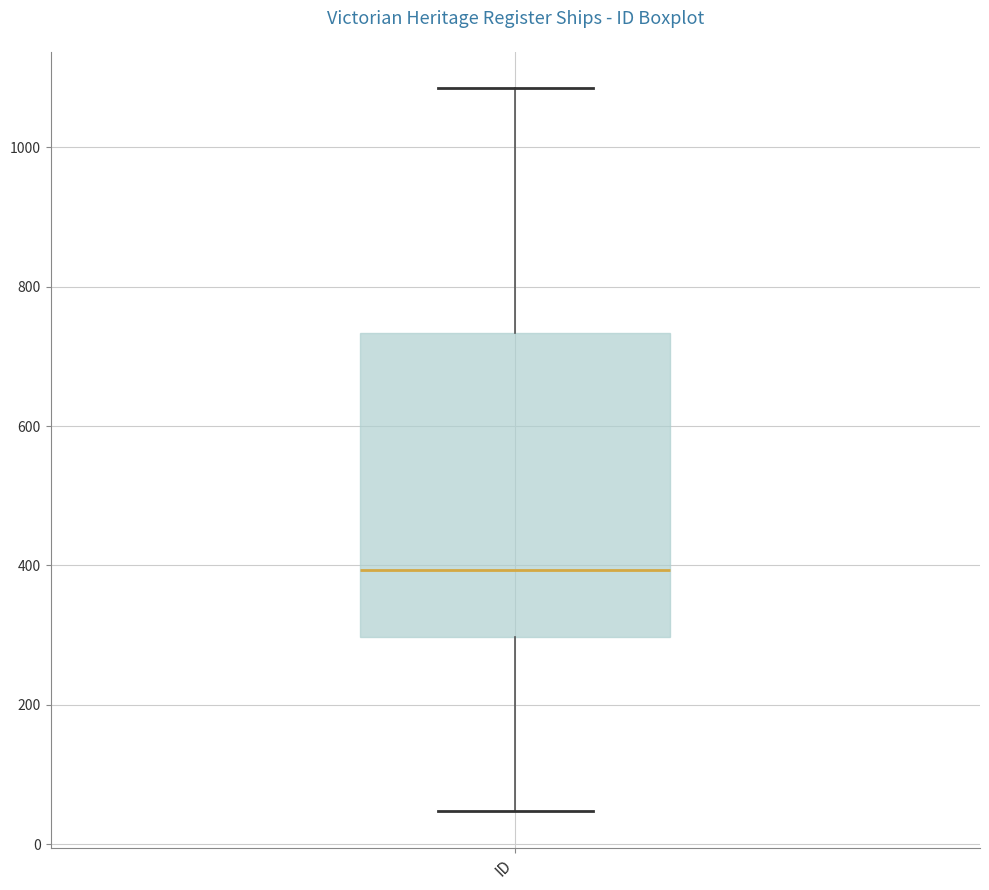

Transcribe this box plot: give where the median line is, the range the box spans, and where the two whiskers end, as read against the y-axis. The values are not printed on the chart, so give them approximately, as read against the axis.

median 400, box 300 to 740, whiskers 40 to 1080